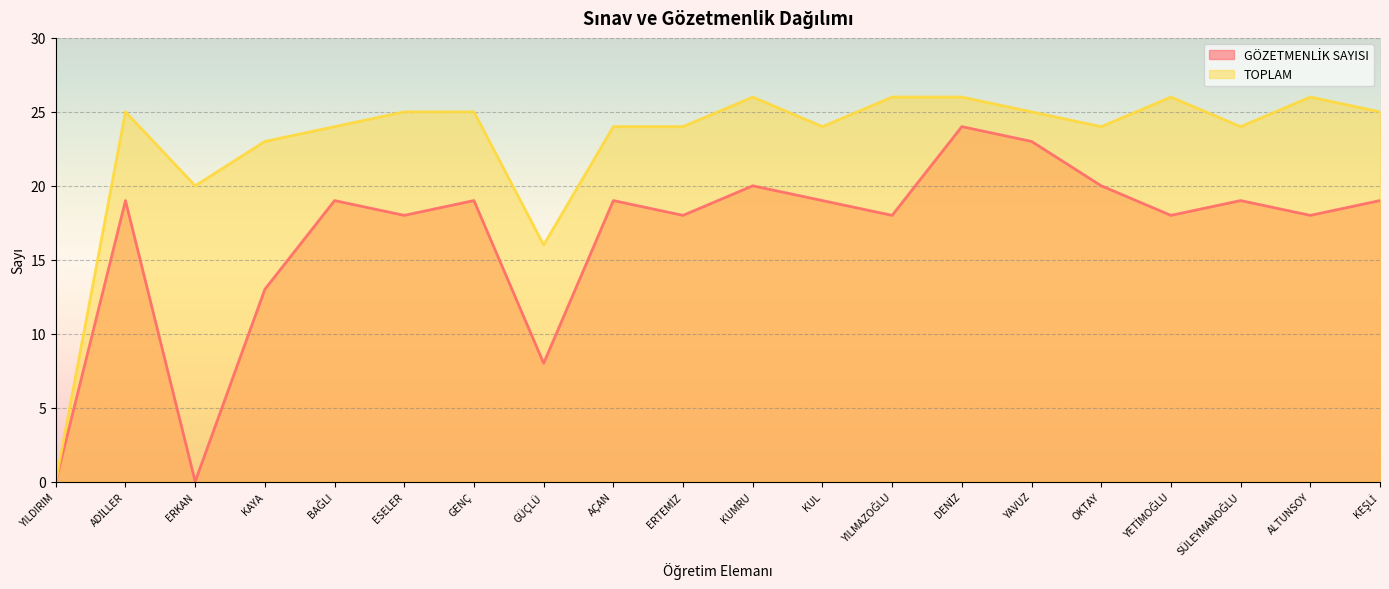

At how many categories does at least one series exceed 8?

19